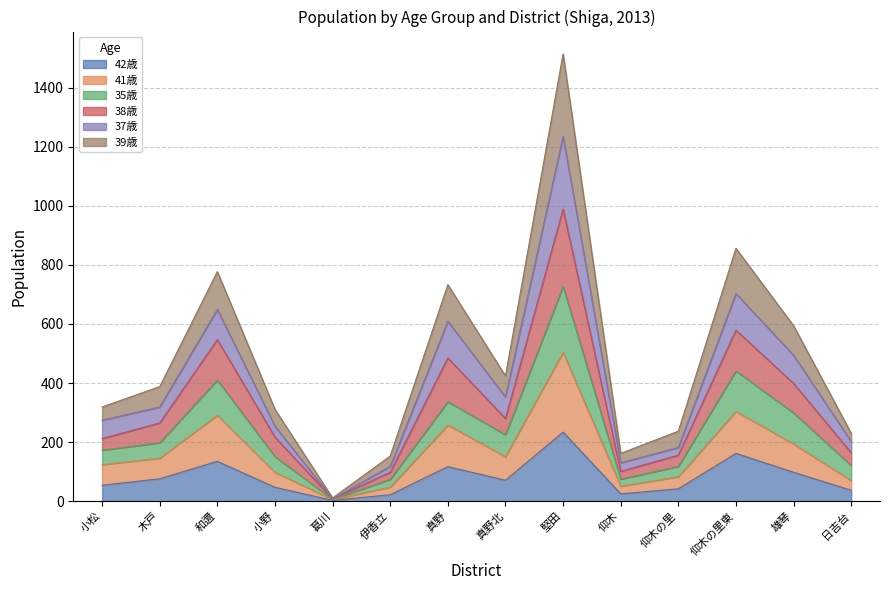

Is the value of 35歳 at 伊香立 greater than the value of 42歳 at 堅田?

No